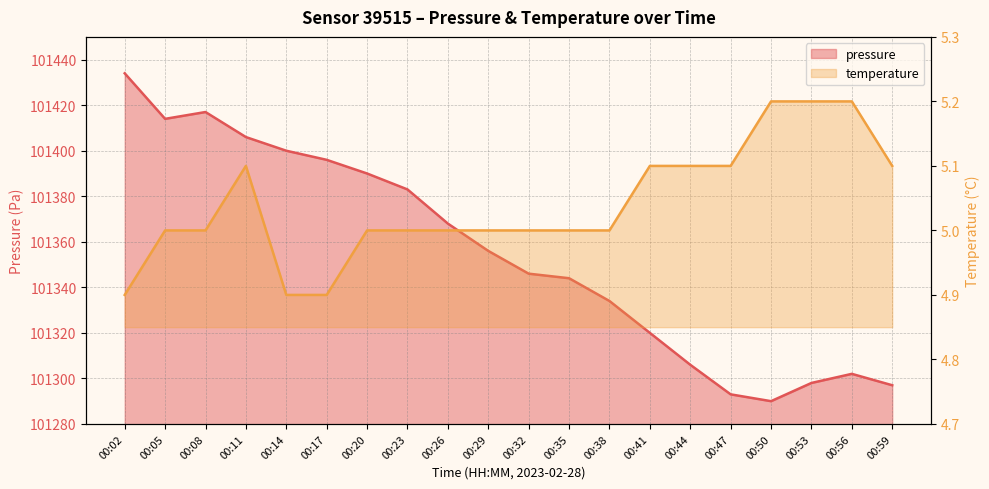

What is the difference between the second highest and minimum values in the pressure series?

127.0